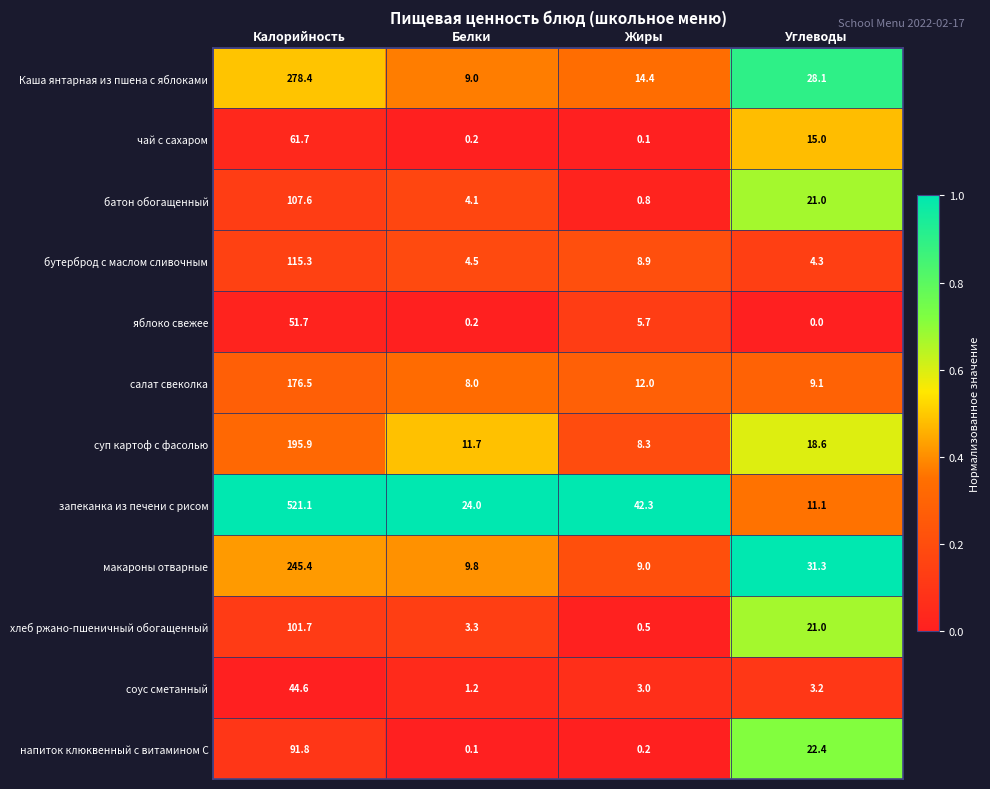

Which label corresponds to the smallest value in the chart?

Углеводы